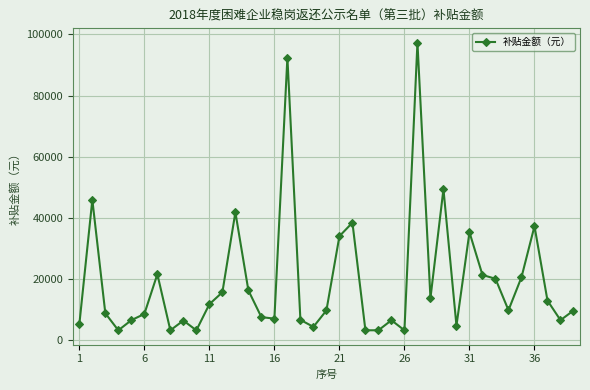

True or false: the data has more than 1 interior local peaks.

True